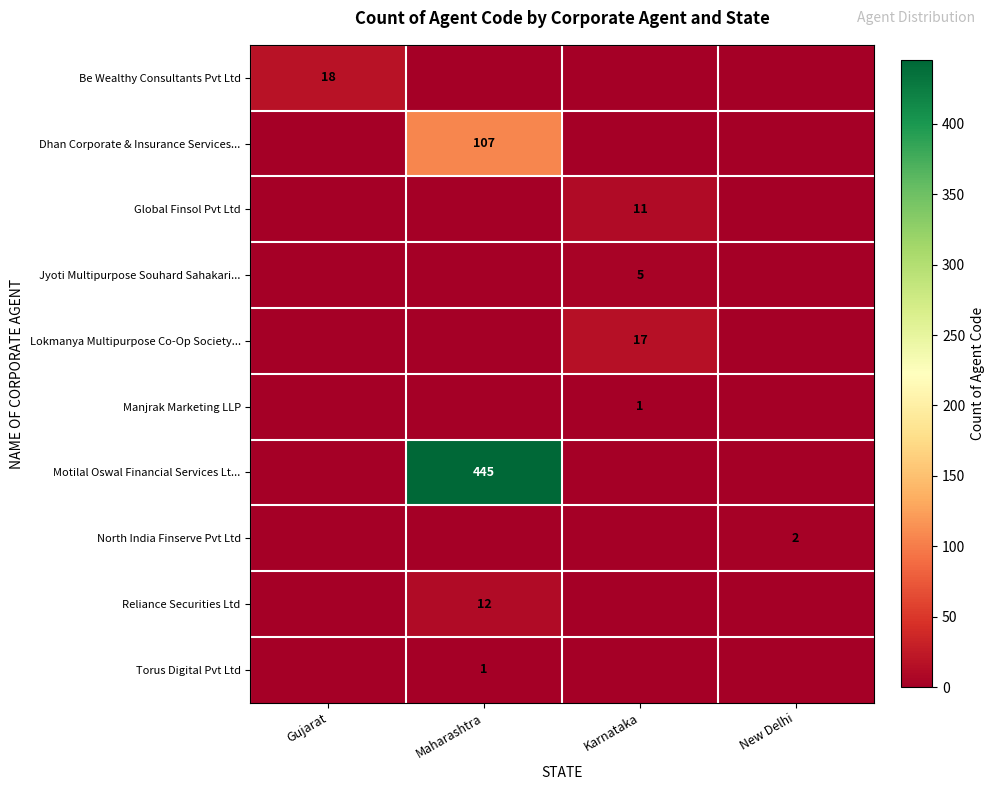

What is the spread (max minus min) of values at Gujarat?

18